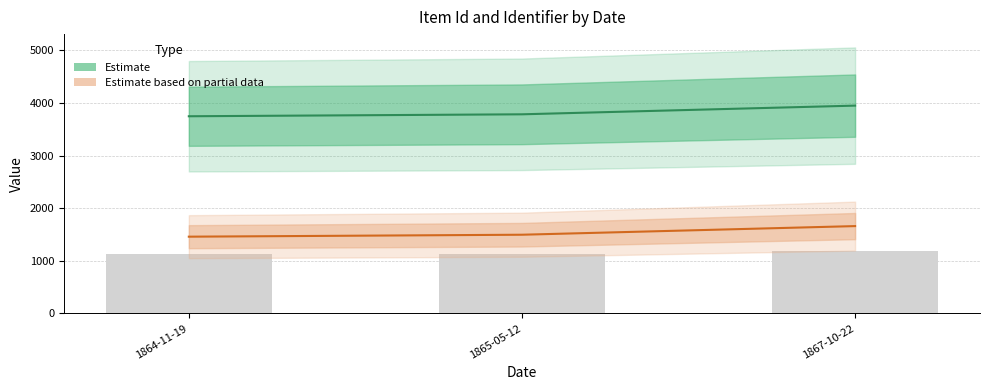

At how many categories does at least one series exceed 3177?

3